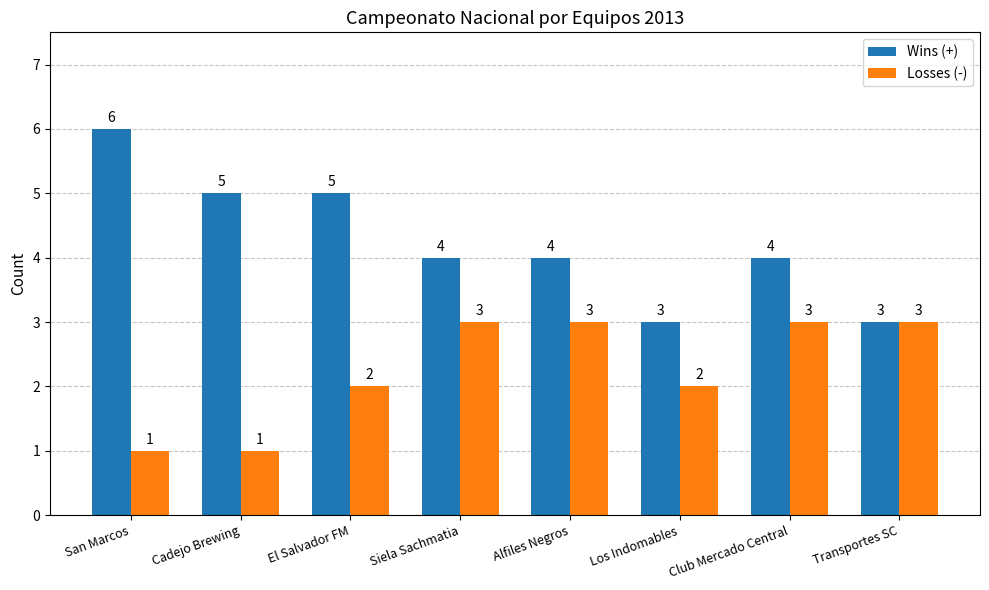

Which series has the widest spread of values?

Wins (+)